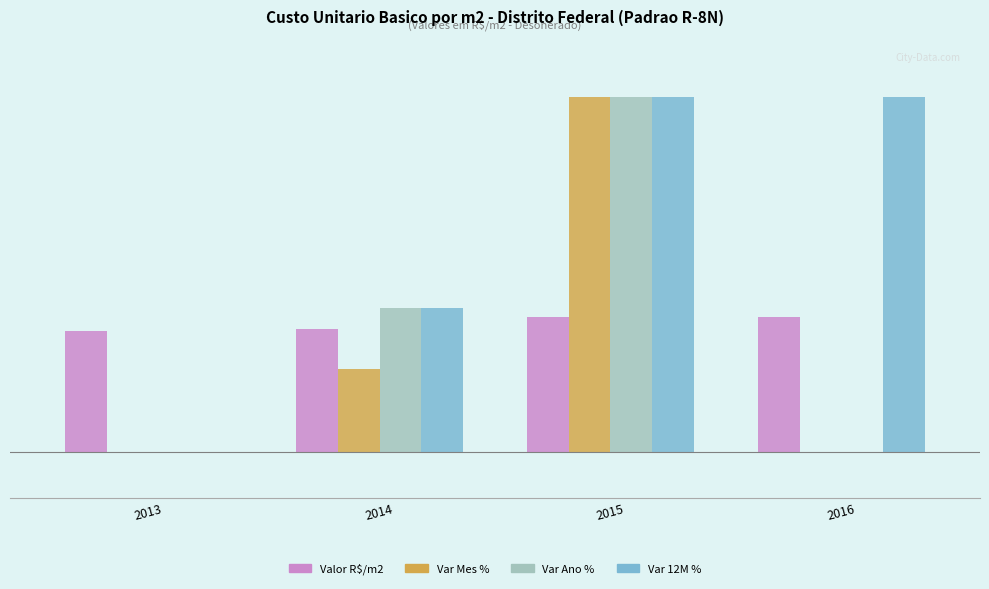

What are all the series names shown in the legend?

Valor R$/m2, Var Mes %, Var Ano %, Var 12M %